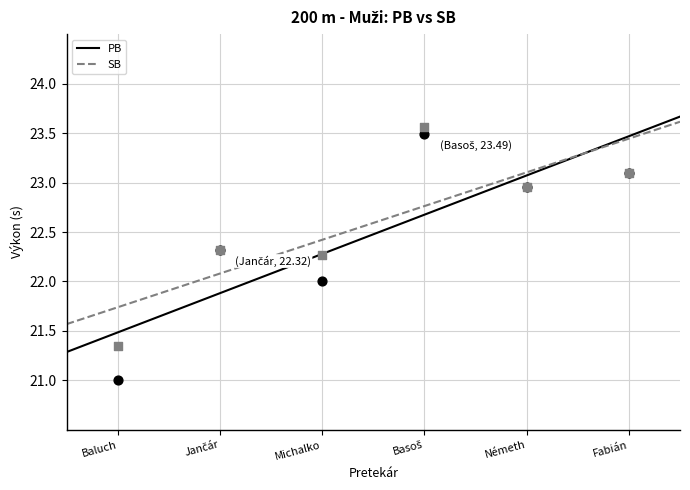

Which series has the widest spread of Y values?

PB